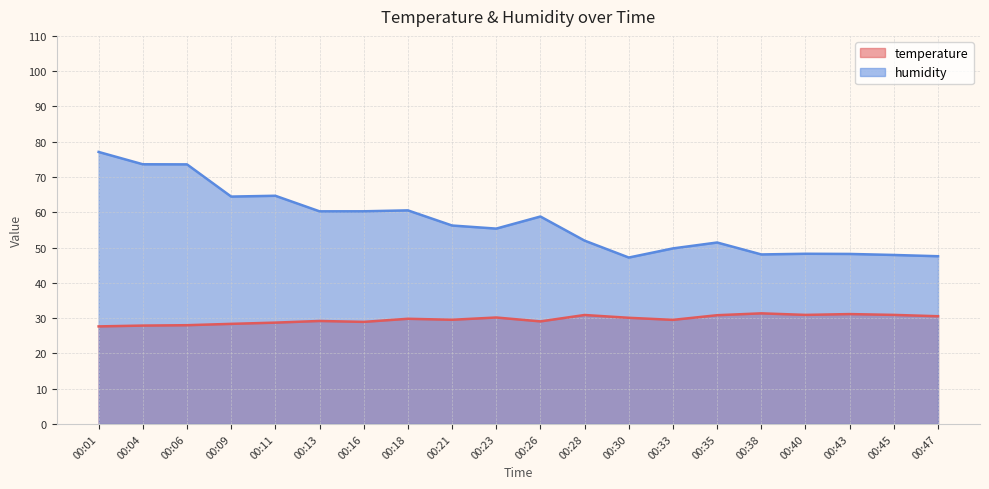

Where is humidity nearest to the value 62?

00:18